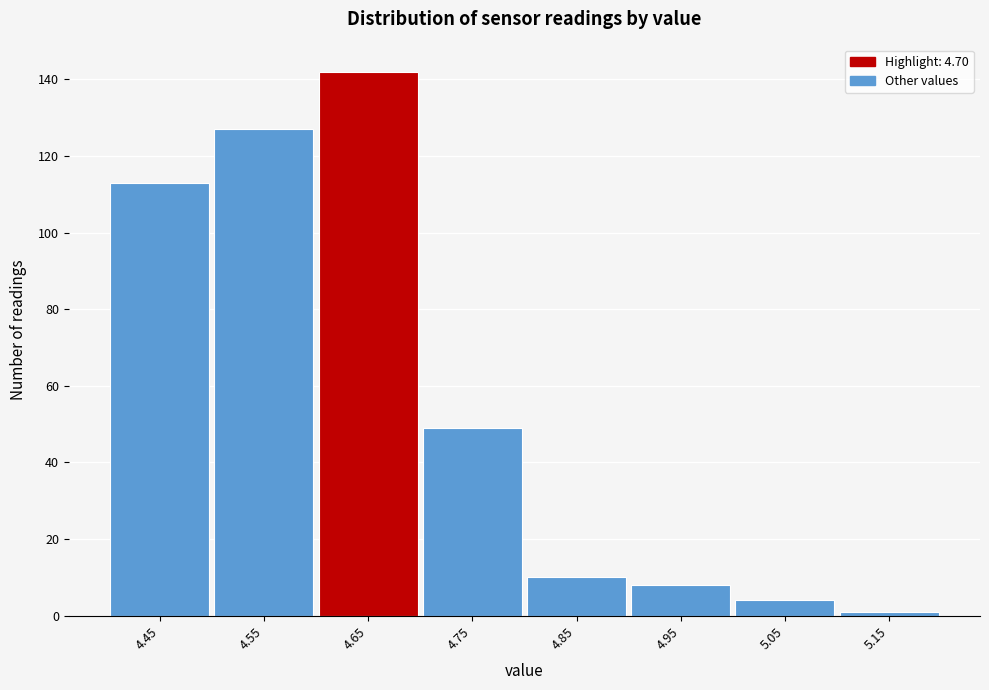

Reading right to left, transcribe all the data shown in this chart.

1	4	8	10	49	142	127	113